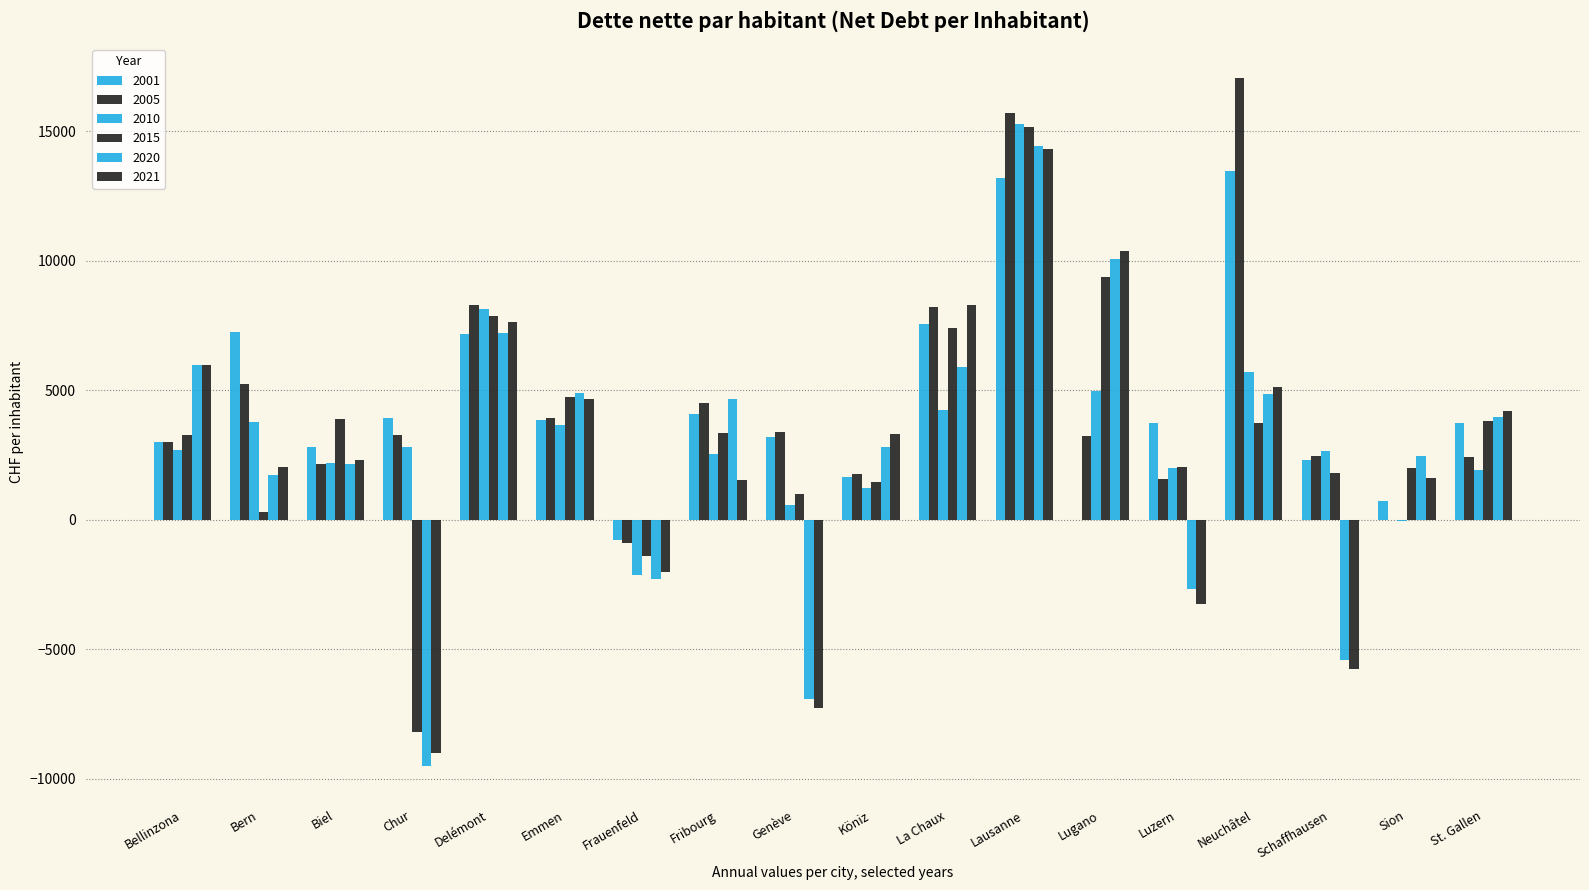

How many positive values does the 2015 series have?

16